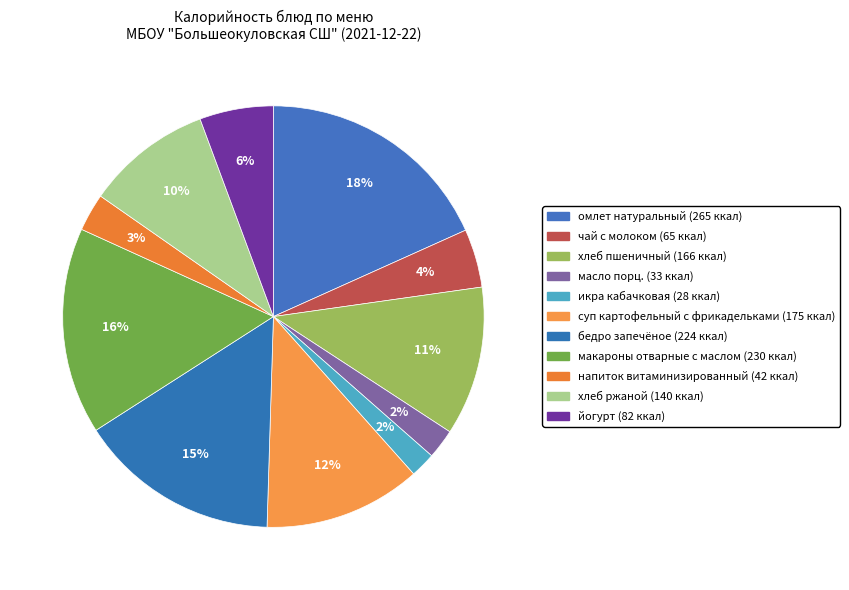

Which has a higher value, омлет натуральный or суп картофельный с фрикадельками?

омлет натуральный